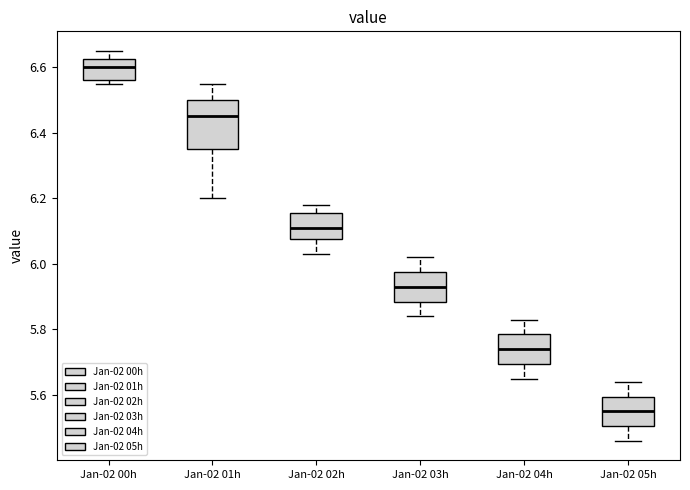

Which box's median line is the highest?

Jan-02 00h